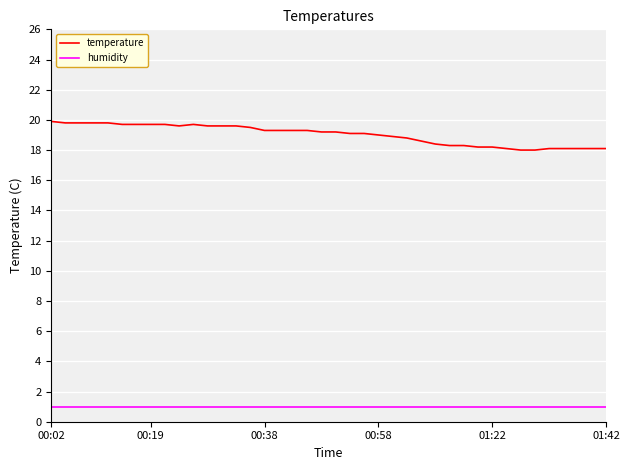

List the series in order of their peak value, highest first.

temperature, humidity